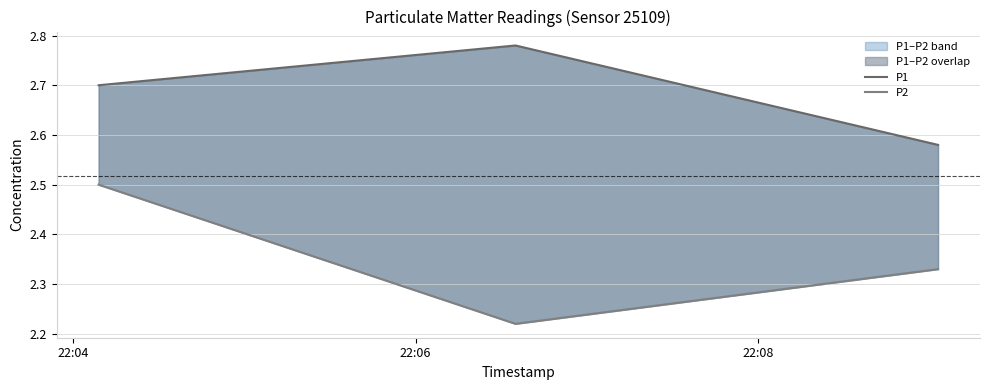

Which series has the largest total across all categories?

P1